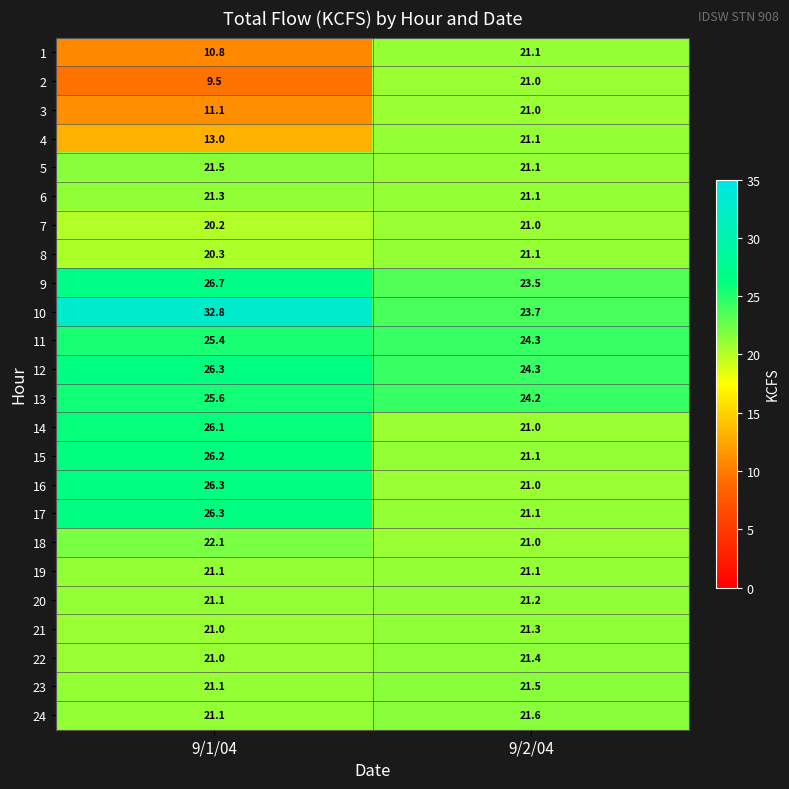

Between 9/1/04 and 9/2/04, which series saw the biggest shift?

2